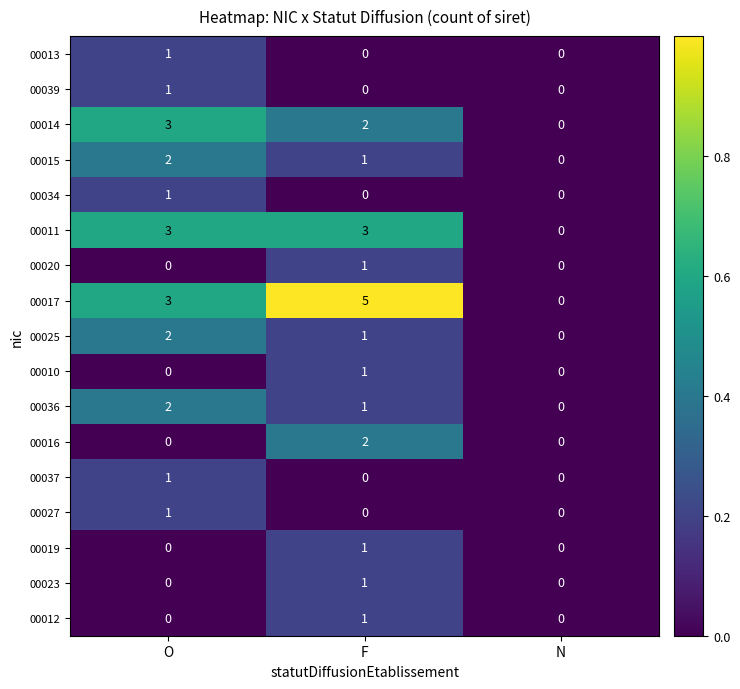

The 00020 series shows 1 at F. True or false?

True